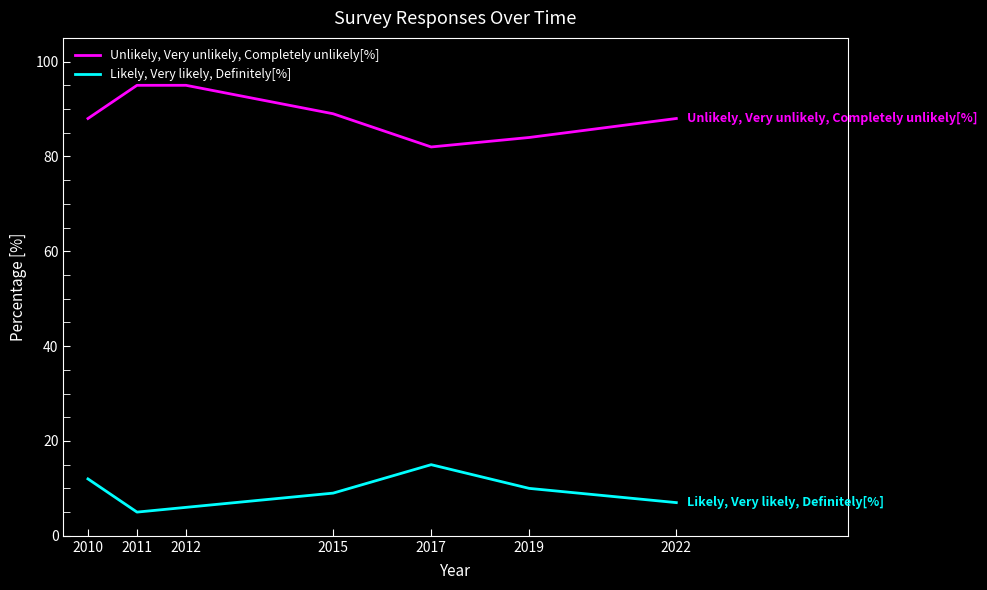

What is the spread (max minus min) of values at 2017?

67